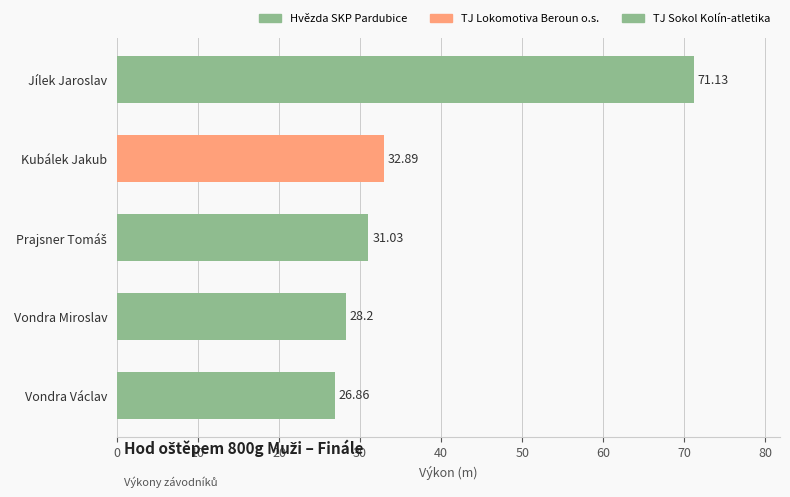

How many categories are shown in the chart?

5